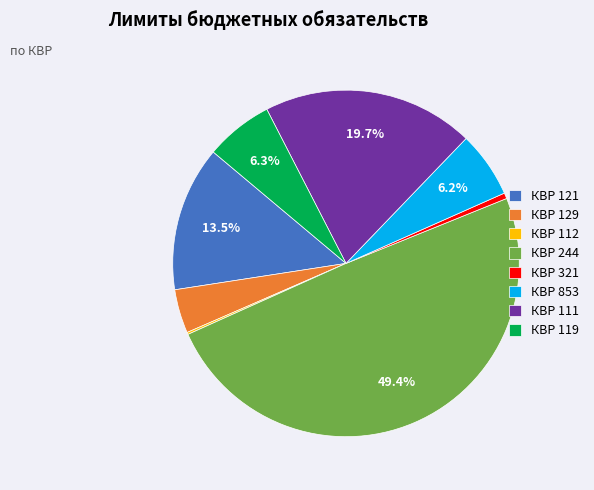

What is the largest slice in the pie chart?

КВР 244